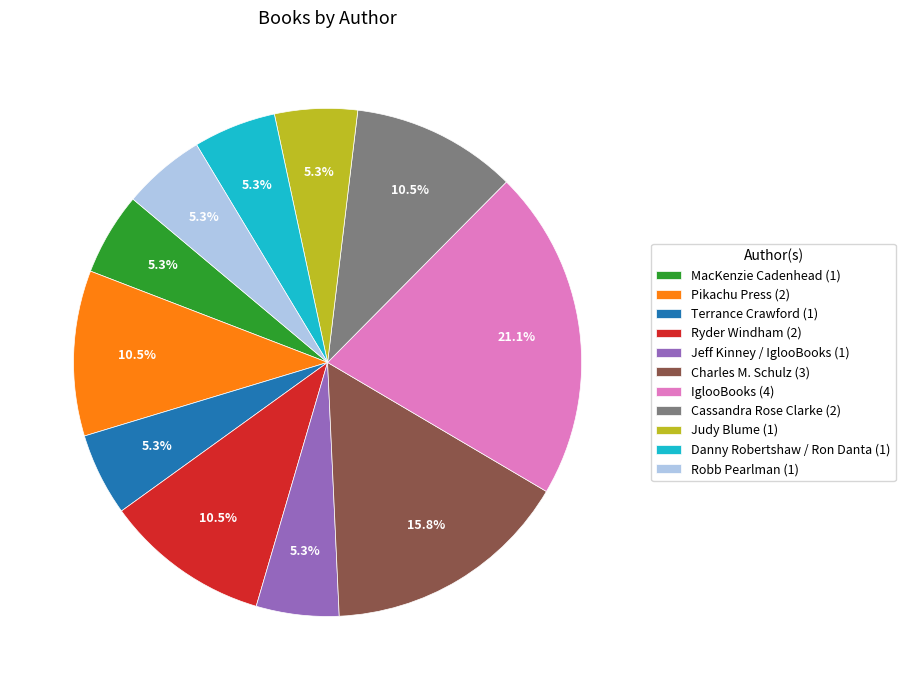

Is there a majority slice in this chart?

No